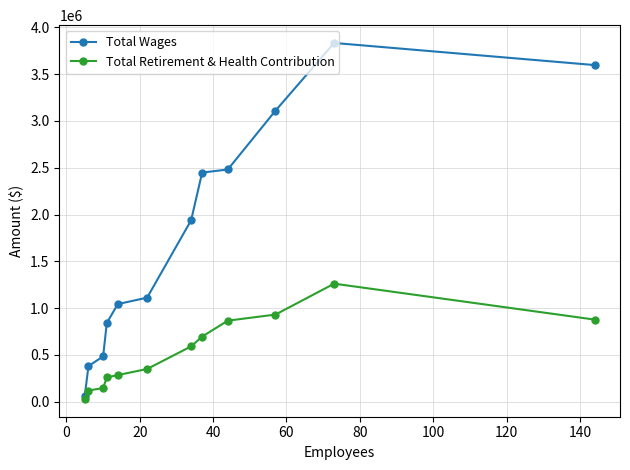

Is this an area chart (filled region under the line)?

No